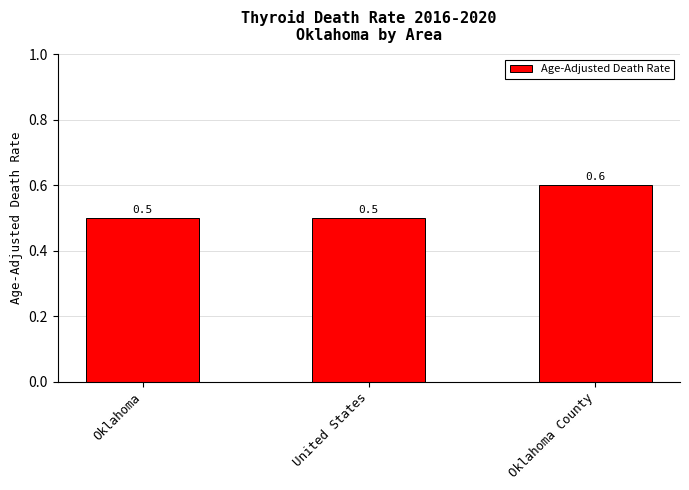

What is the approximate value at United States?

0.5